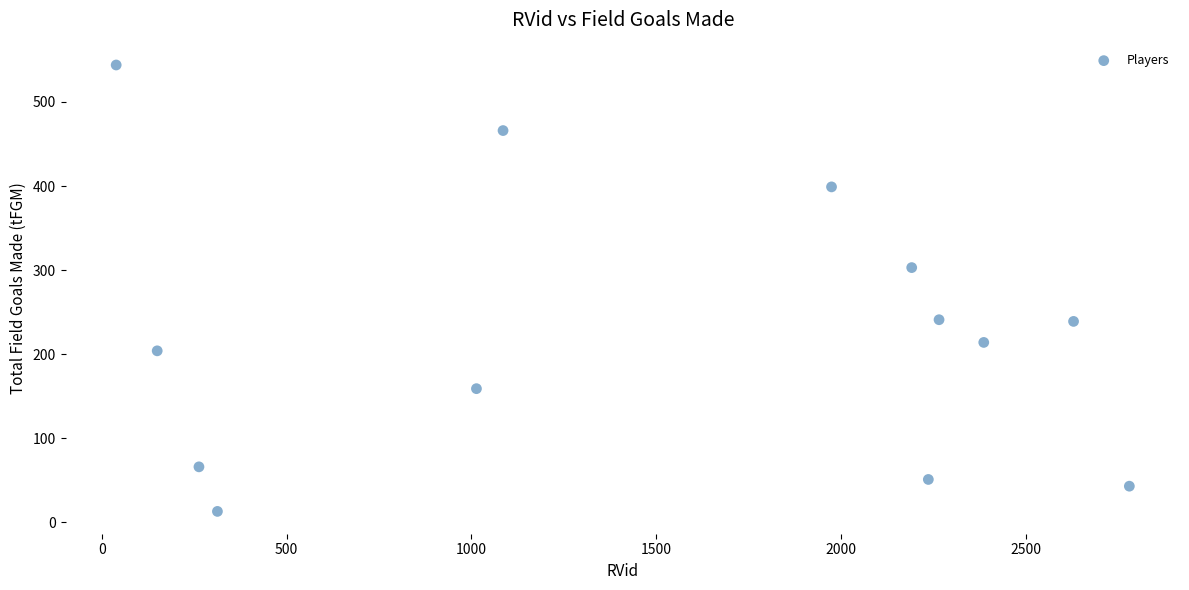

What is the range of X values (max minus min)?

2742